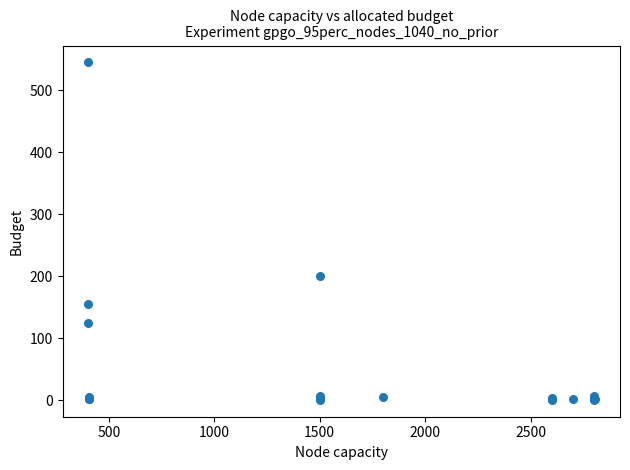

What Y value in the scatter plot is closest to 273?

200